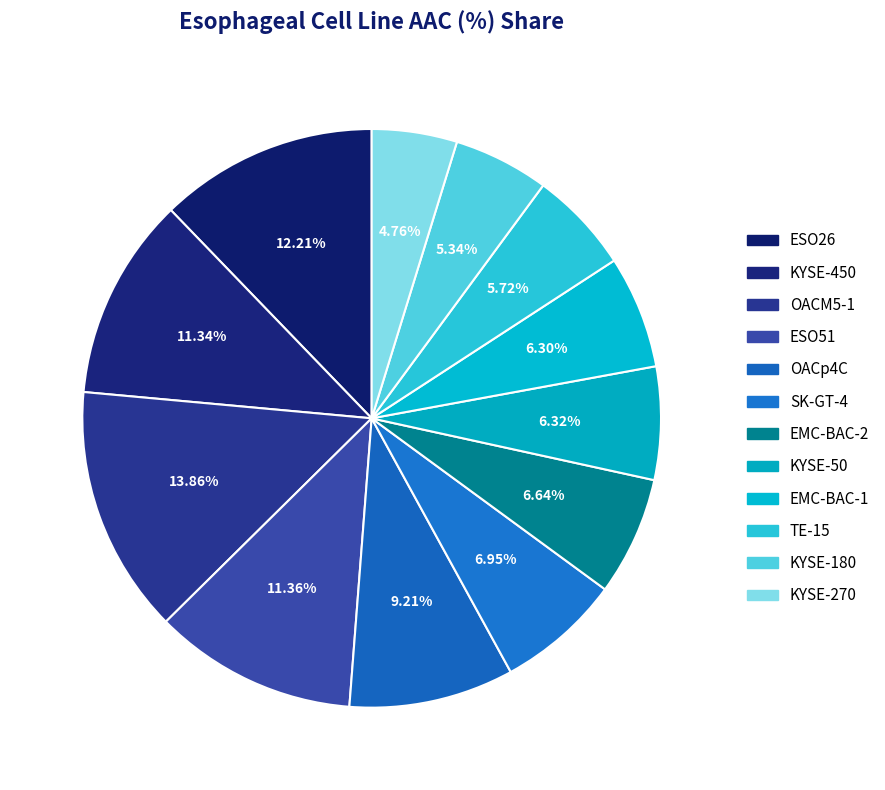

How many slices are in this pie chart?

12